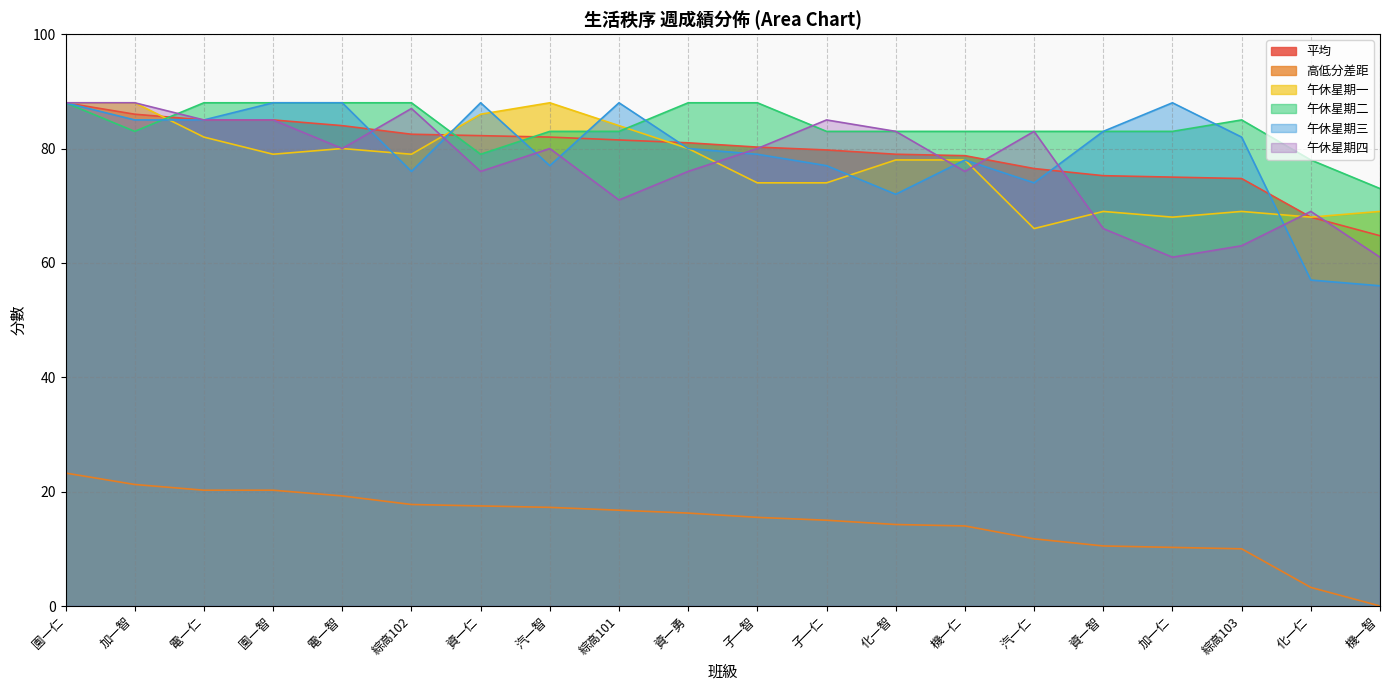

What is the label of the 12th point from the left?

子一仁